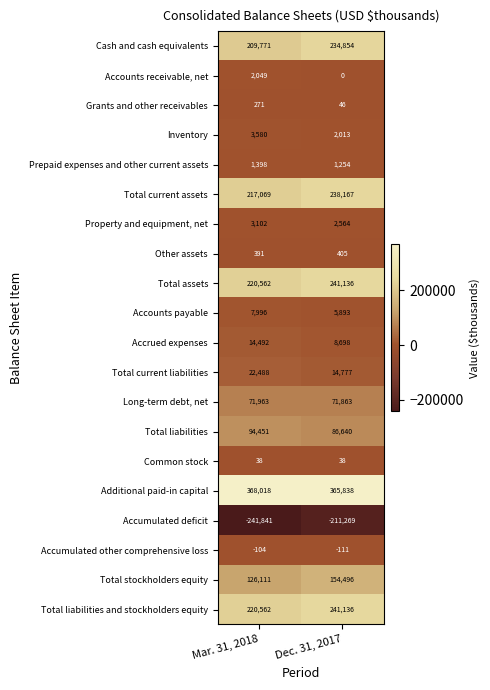

Which label corresponds to the largest value in the chart?

Mar. 31, 2018